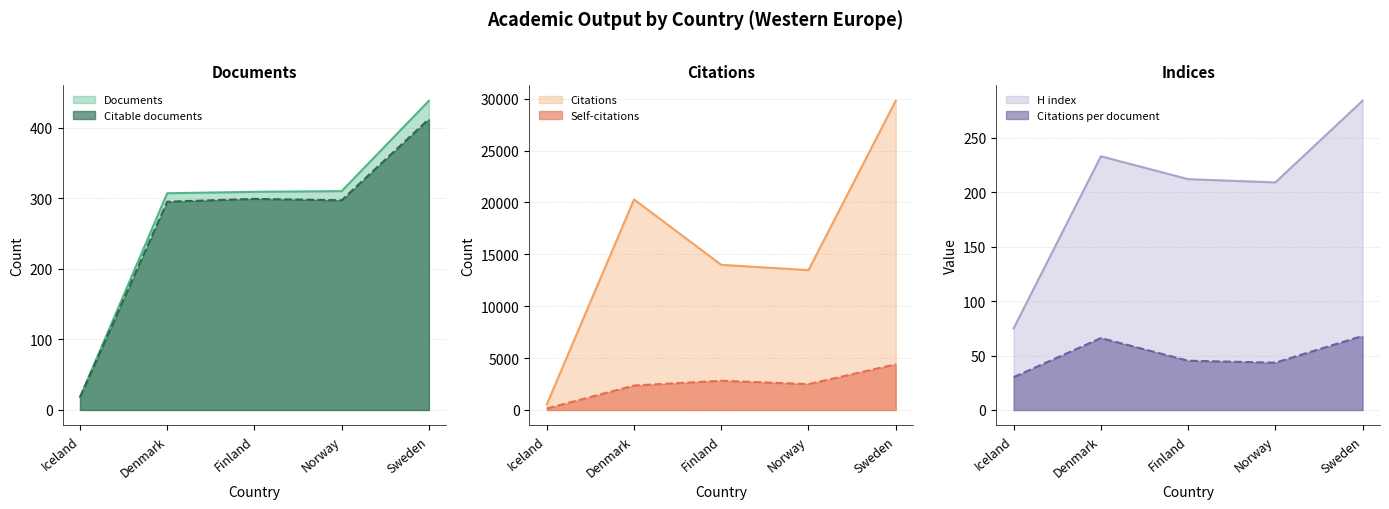

What is the sum of all Documents values?

1382